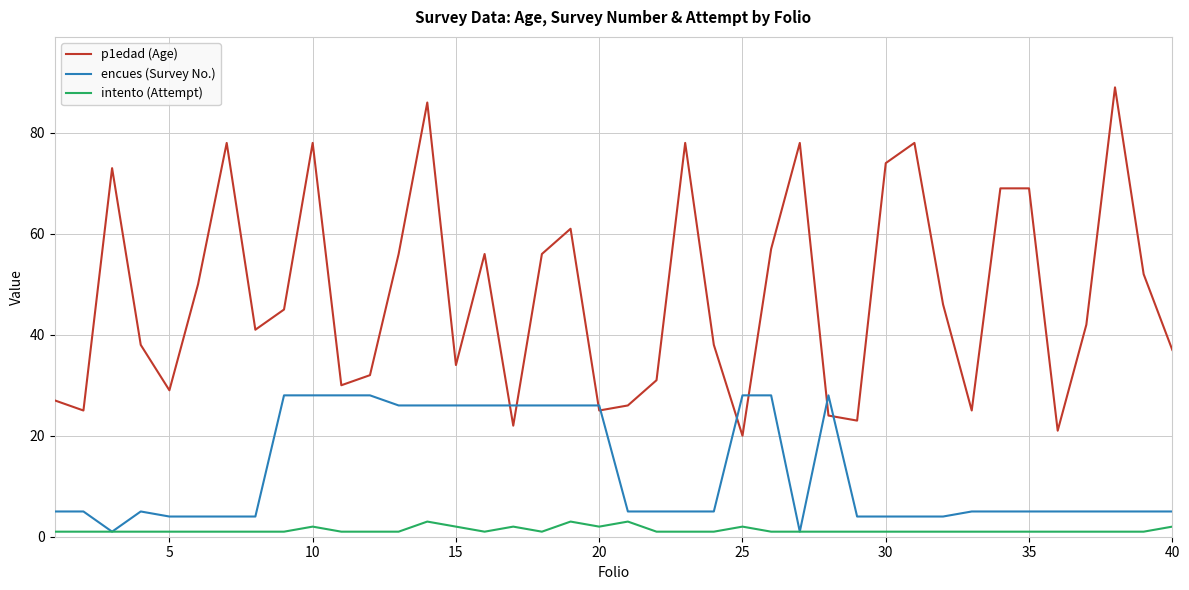

Rank the series by their maximum value, from highest to lowest.

p1edad (Age), encues (Survey No.), intento (Attempt)